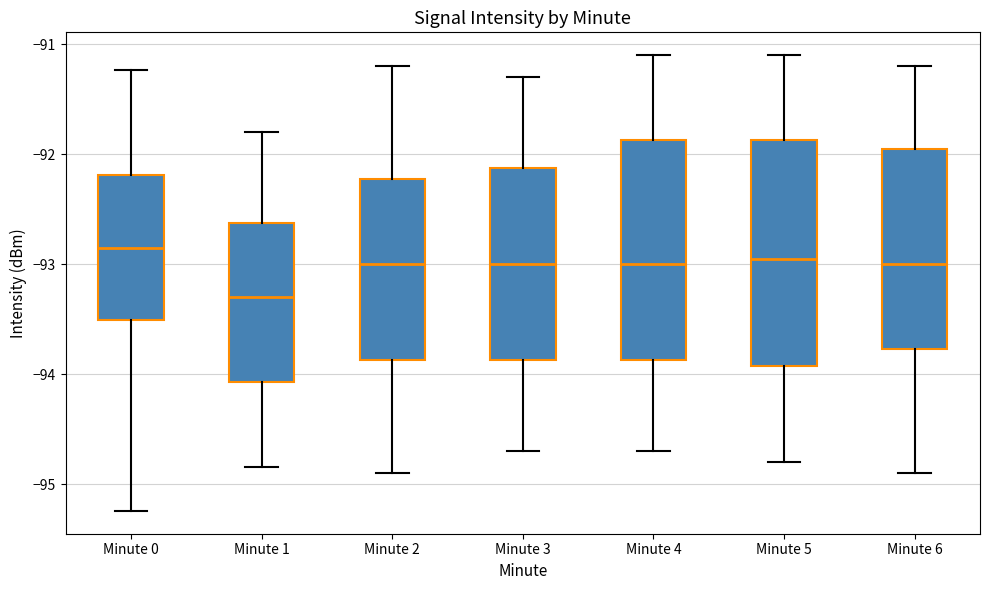

Reading left to right, transcribe this box plot: for each box, give where its median line is, the range the box spans, and where its two whiskers end, as read against the y-axis. The values are not printed on the chart, so give them approximately, as read against the axis.

Minute 0: median -92.9, box -93.5 to -92.2, whiskers -95.2 to -91.2
Minute 1: median -93.3, box -94.1 to -92.6, whiskers -94.8 to -91.8
Minute 2: median -93.0, box -93.9 to -92.2, whiskers -94.9 to -91.2
Minute 3: median -93.0, box -93.9 to -92.1, whiskers -94.7 to -91.3
Minute 4: median -93.0, box -93.9 to -91.9, whiskers -94.7 to -91.1
Minute 5: median -92.9, box -93.9 to -91.9, whiskers -94.8 to -91.1
Minute 6: median -93.0, box -93.8 to -91.9, whiskers -94.9 to -91.2